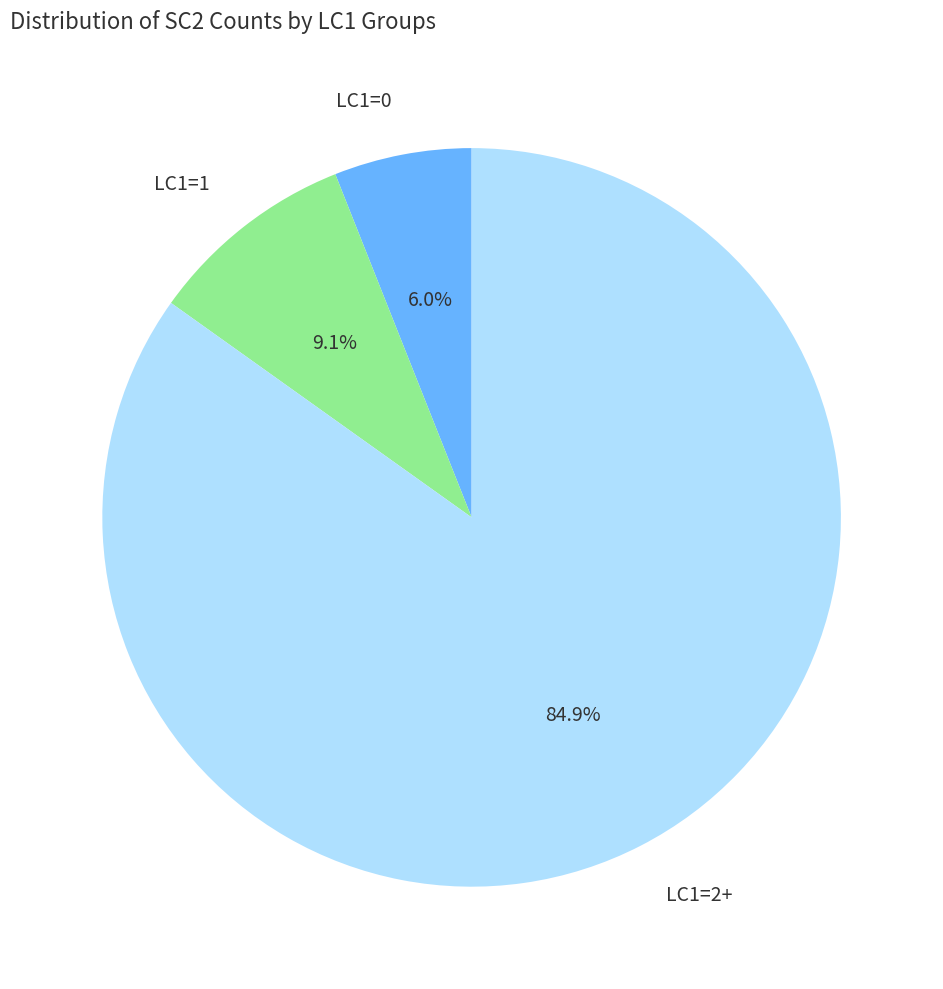

How many segments does this pie chart have?

3